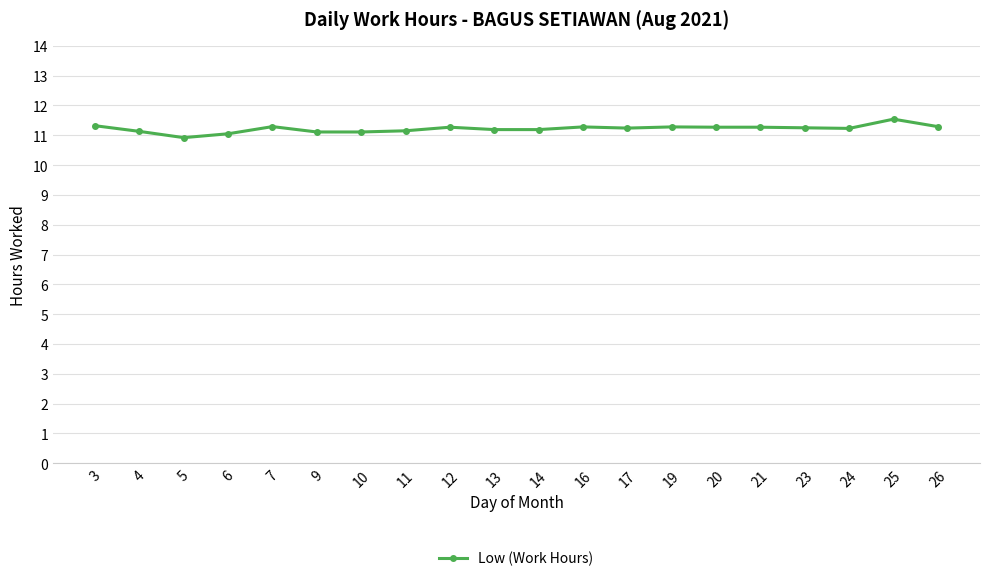

What is the difference between the maximum and minimum values?

0.6